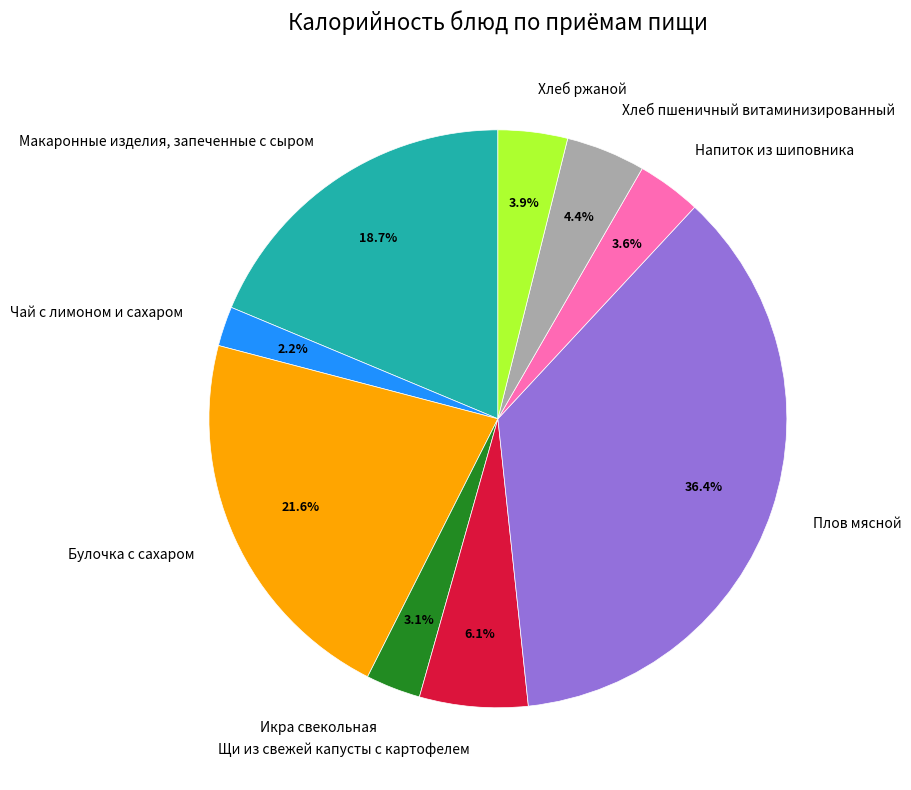

Is the sum of Хлеб пшеничный витаминизированный and Хлеб ржаной greater than half?

No